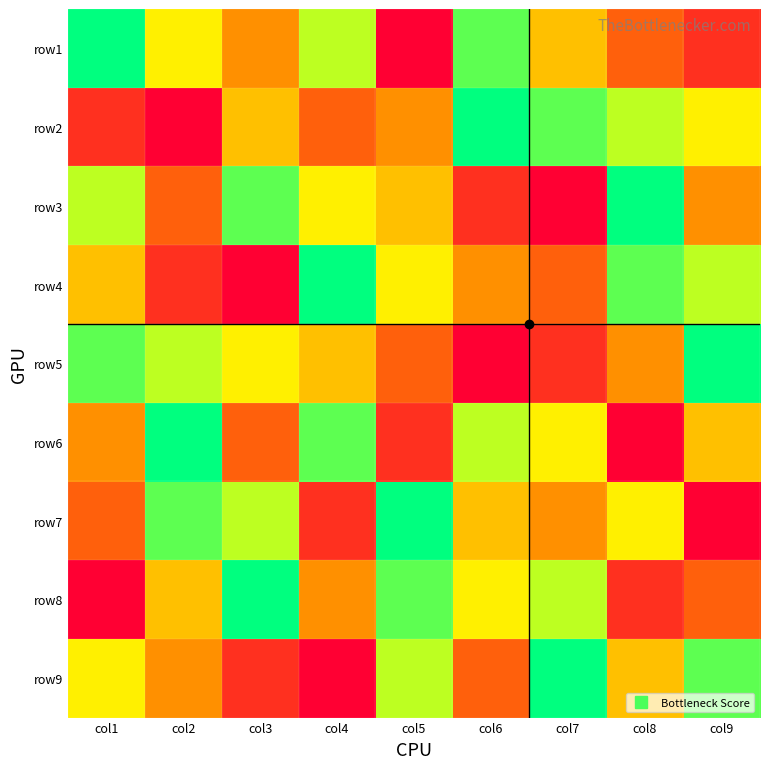

Reading right to left, what are all the values shown in this chart?

row1: col9=2	col8=3	col7=5	col6=8	col5=1	col4=7	col3=4	col2=6	col1=9
row2: col9=6	col8=7	col7=8	col6=9	col5=4	col4=3	col3=5	col2=1	col1=2
row3: col9=4	col8=9	col7=1	col6=2	col5=5	col4=6	col3=8	col2=3	col1=7
row4: col9=7	col8=8	col7=3	col6=4	col5=6	col4=9	col3=1	col2=2	col1=5
row5: col9=9	col8=4	col7=2	col6=1	col5=3	col4=5	col3=6	col2=7	col1=8
row6: col9=5	col8=1	col7=6	col6=7	col5=2	col4=8	col3=3	col2=9	col1=4
row7: col9=1	col8=6	col7=4	col6=5	col5=9	col4=2	col3=7	col2=8	col1=3
row8: col9=3	col8=2	col7=7	col6=6	col5=8	col4=4	col3=9	col2=5	col1=1
row9: col9=8	col8=5	col7=9	col6=3	col5=7	col4=1	col3=2	col2=4	col1=6